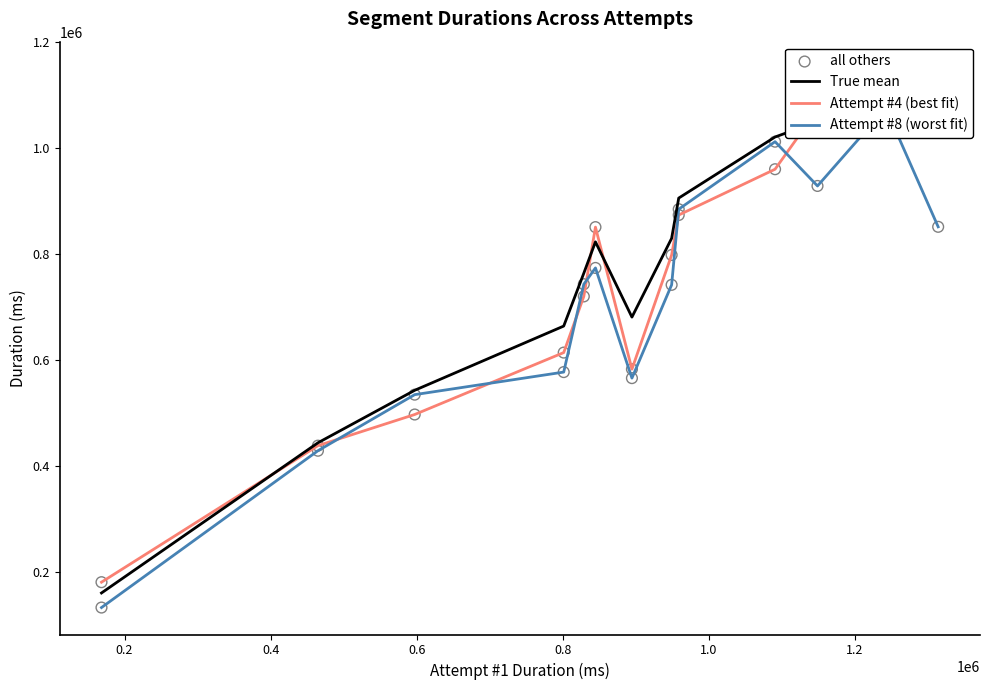

What is the total value across all series at 0.8?

2228142.0